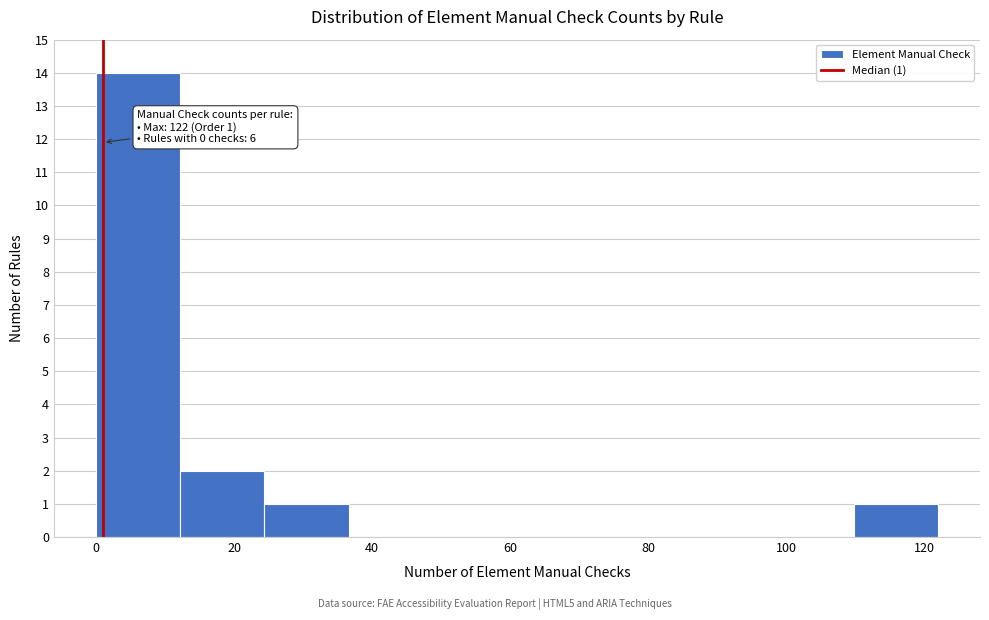

Which range on the x-axis has the tallest bar?

0.0 to 12.2